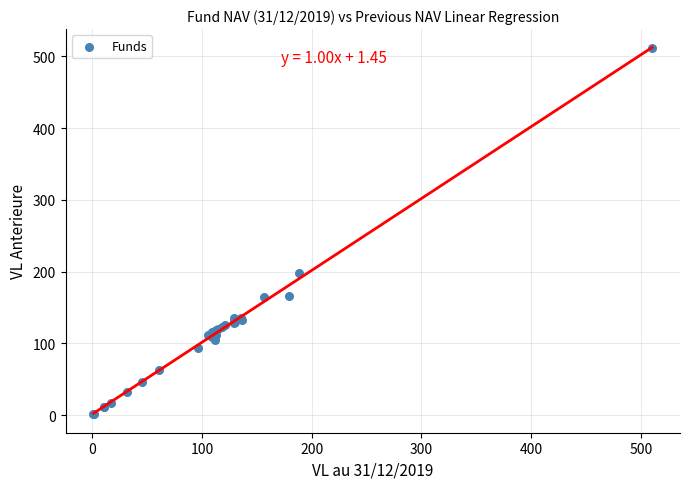

What Y value in the scatter plot is closest to 256?

197.6